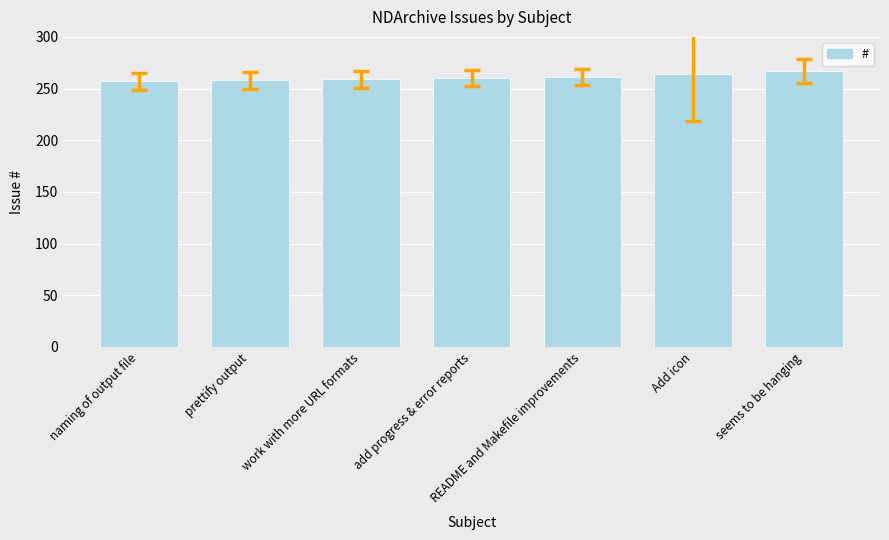

What is the greatest value displayed?

267